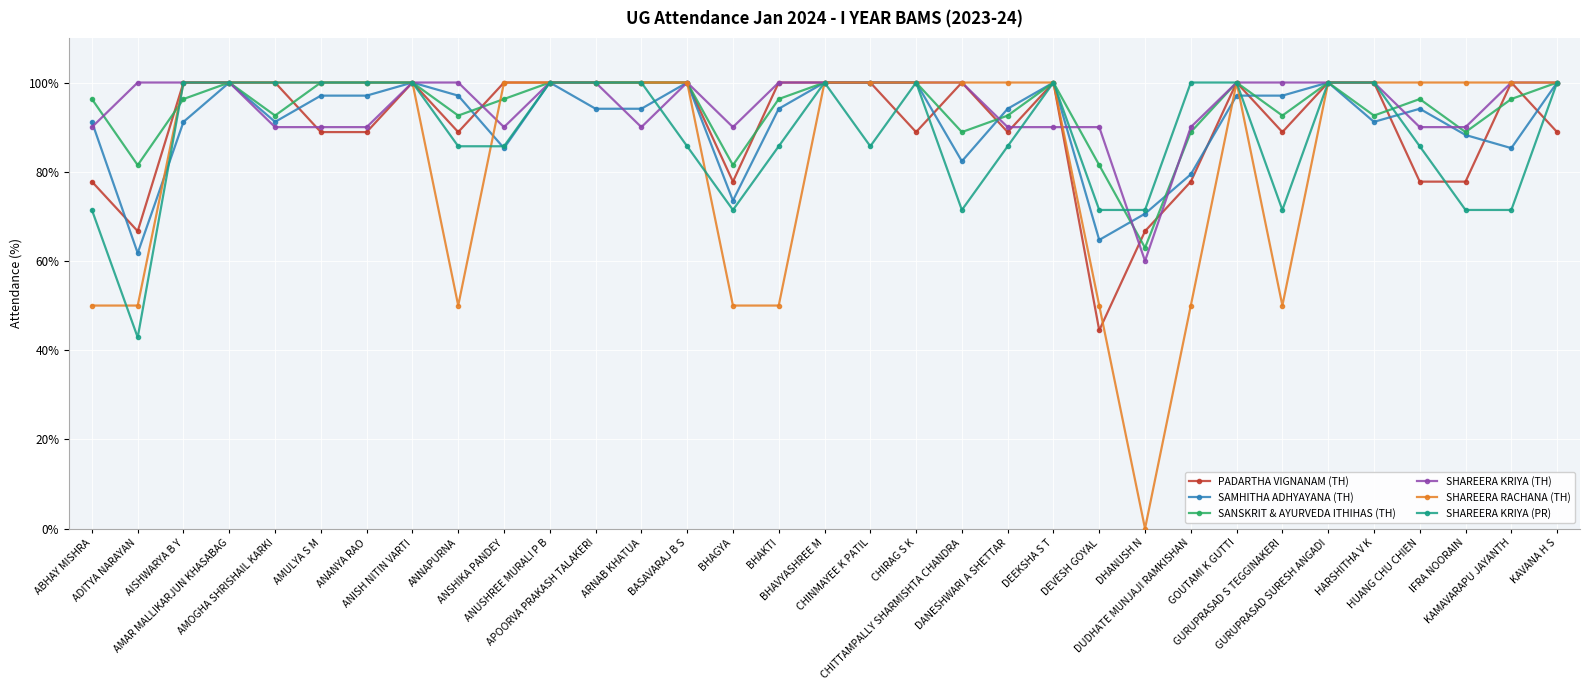

What are all the series names shown in the legend?

PADARTHA VIGNANAM (TH), SAMHITHA ADHYAYANA (TH), SANSKRIT & AYURVEDA ITHIHAS (TH), SHAREERA KRIYA (TH), SHAREERA RACHANA (TH), SHAREERA KRIYA (PR)